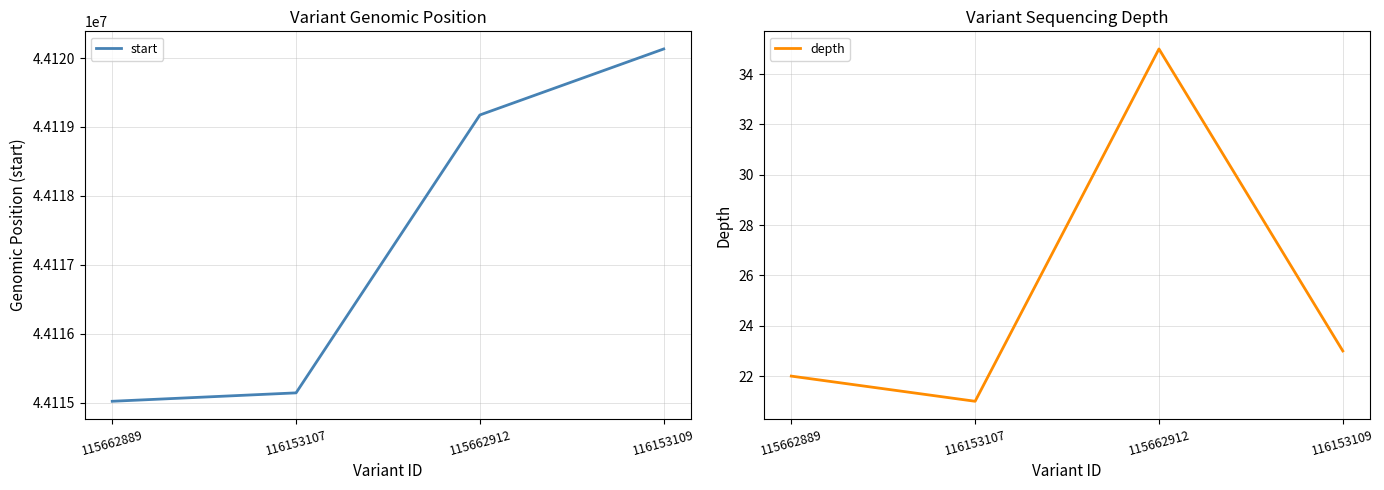

Count the number of categories in the chart.

4